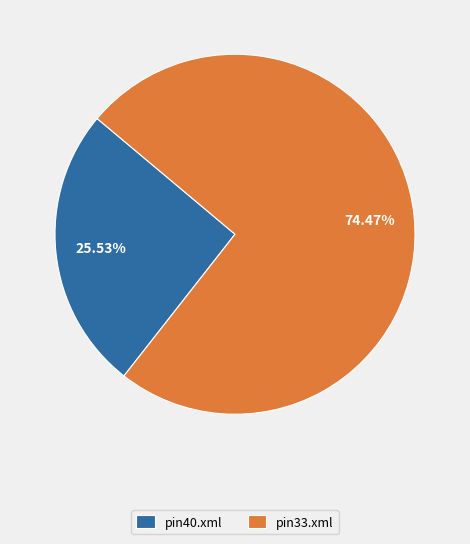

Approximately how many times larger is the value at pin33.xml compared to pin40.xml?

2.9